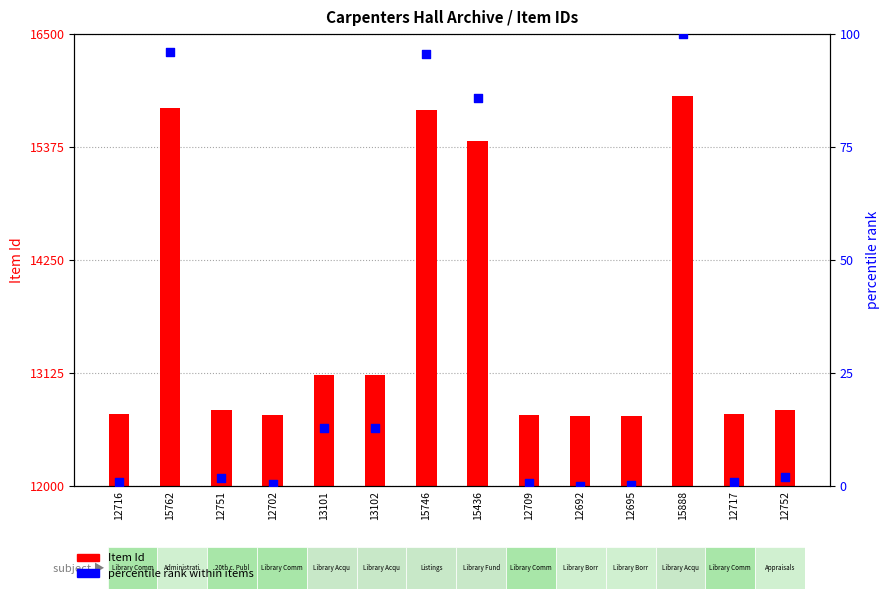

What is the total value across all series at 15888?

15988.0